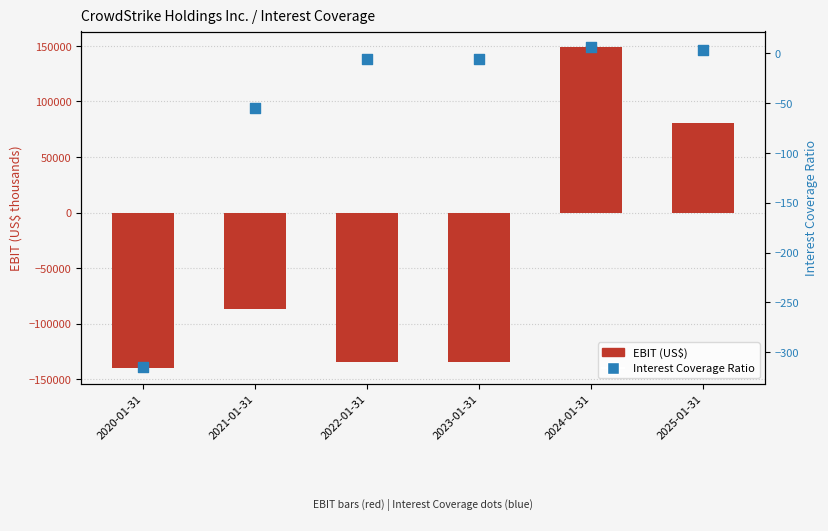

What are all the series names shown in the legend?

EBIT (US$), Interest Coverage Ratio